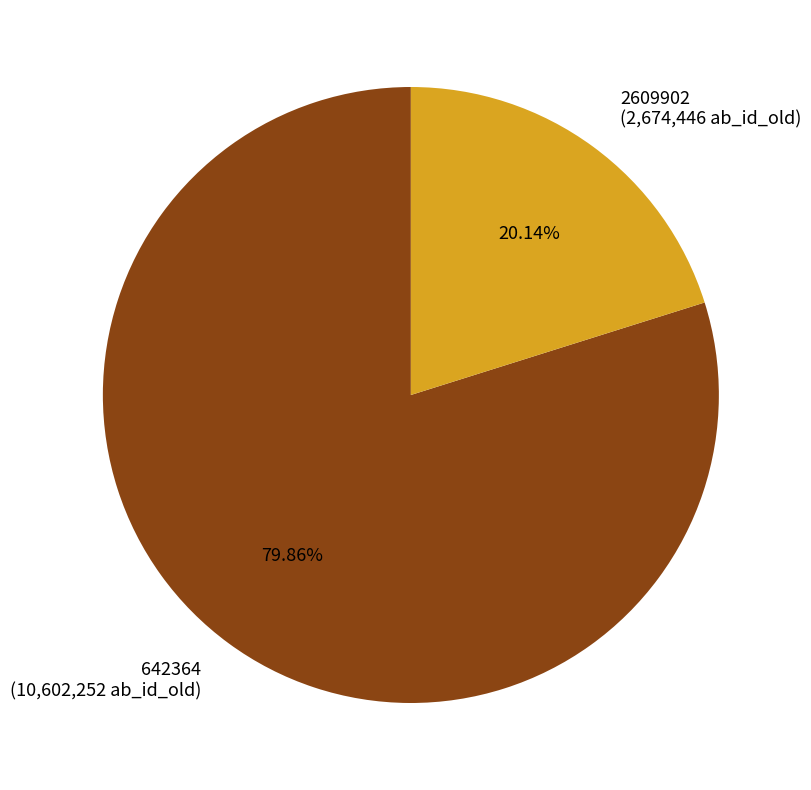

Is it true that 2609902 is 29% of the pie?

False